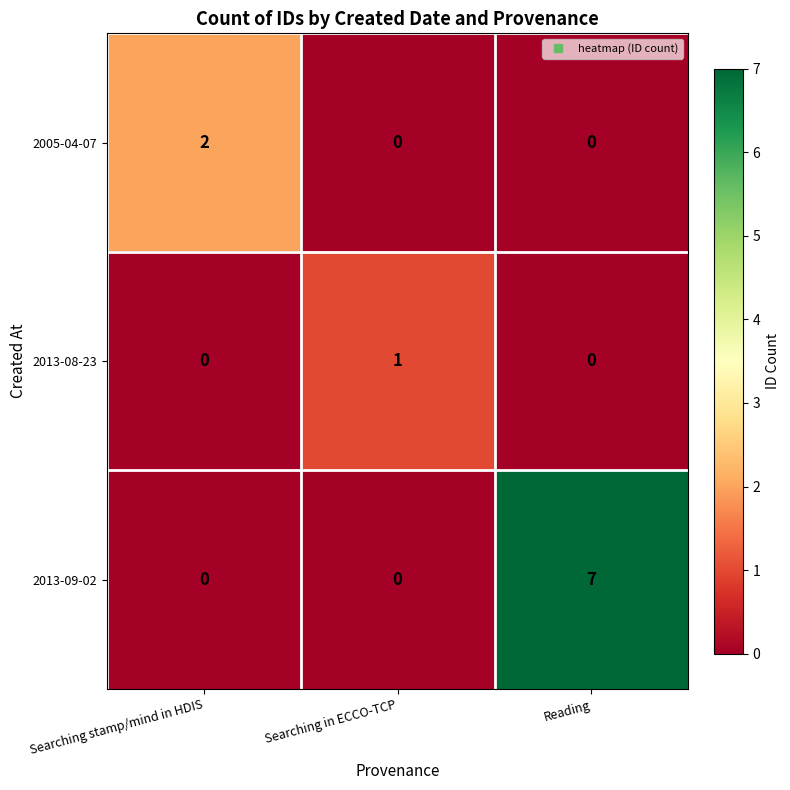

Is it true that 2005-04-07 equals -1 at Searching in ECCO-TCP?

False